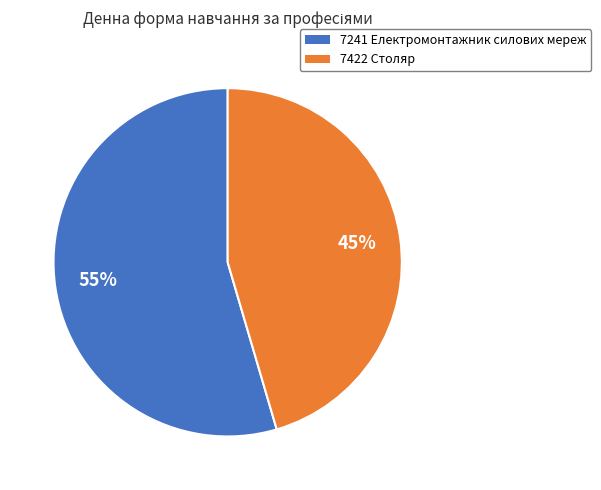

Which has a higher value, 7241 Електромонтажник силових мереж or 7422 Столяр?

7241 Електромонтажник силових мереж